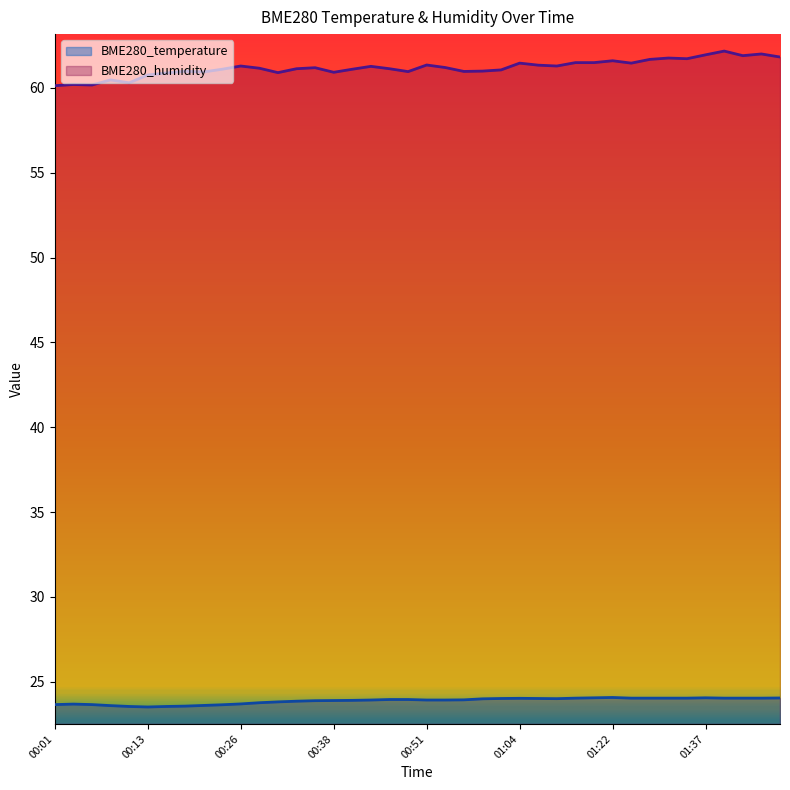

Reading right to left, extract all data points from this chart.

BME280_temperature: 01:47=24.0	01:45=24.0	01:42=24.0	01:40=24.0	01:37=24.1	01:35=24.0	01:32=24.0	01:30=24.0	01:27=24.0	01:22=24.1	01:14=24.1	01:11=24.0	01:09=24.0	01:06=24.0	01:04=24.0	01:01=24.0	00:59=24.0	00:56=23.9	00:54=23.9	00:51=23.9	00:48=23.9	00:46=23.9	00:43=23.9	00:40=23.9	00:38=23.9	00:35=23.9	00:33=23.9	00:31=23.8	00:28=23.8	00:26=23.7	00:23=23.6	00:21=23.6	00:18=23.6	00:16=23.5	00:13=23.5	00:11=23.5	00:08=23.6	00:06=23.6	00:03=23.7	00:01=23.6
BME280_humidity: 01:47=61.8	01:45=62.0	01:42=61.9	01:40=62.2	01:37=62.0	01:35=61.7	01:32=61.8	01:30=61.7	01:27=61.5	01:22=61.6	01:14=61.5	01:11=61.5	01:09=61.3	01:06=61.3	01:04=61.5	01:01=61.1	00:59=61.0	00:56=61.0	00:54=61.2	00:51=61.4	00:48=61.0	00:46=61.1	00:43=61.3	00:40=61.1	00:38=60.9	00:35=61.2	00:33=61.1	00:31=60.9	00:28=61.2	00:26=61.3	00:23=61.1	00:21=60.9	00:18=61.0	00:16=60.9	00:13=60.8	00:11=60.3	00:08=60.5	00:06=60.2	00:03=60.2	00:01=60.1